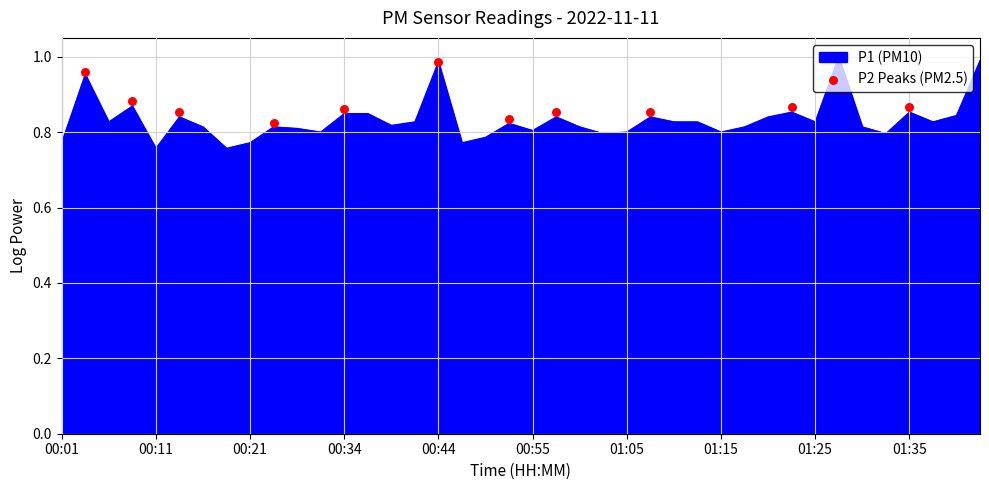

Between 01:05 and 01:35, which is larger?

01:35